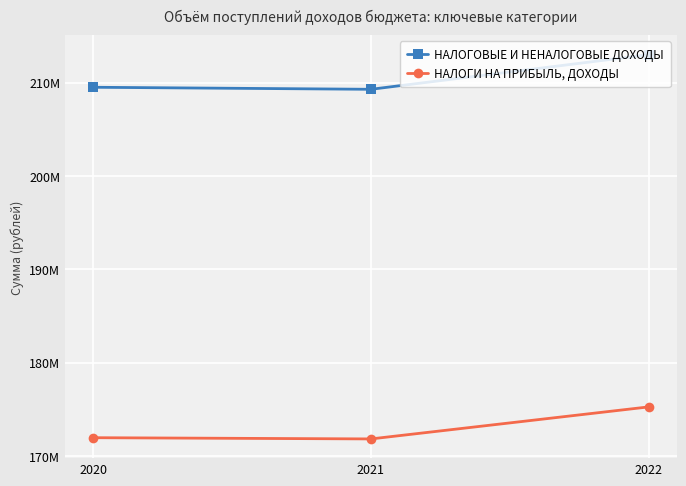

What is the approximate value of НАЛОГИ НА ПРИБЫЛЬ, ДОХОДЫ at 2020?

171947973.4